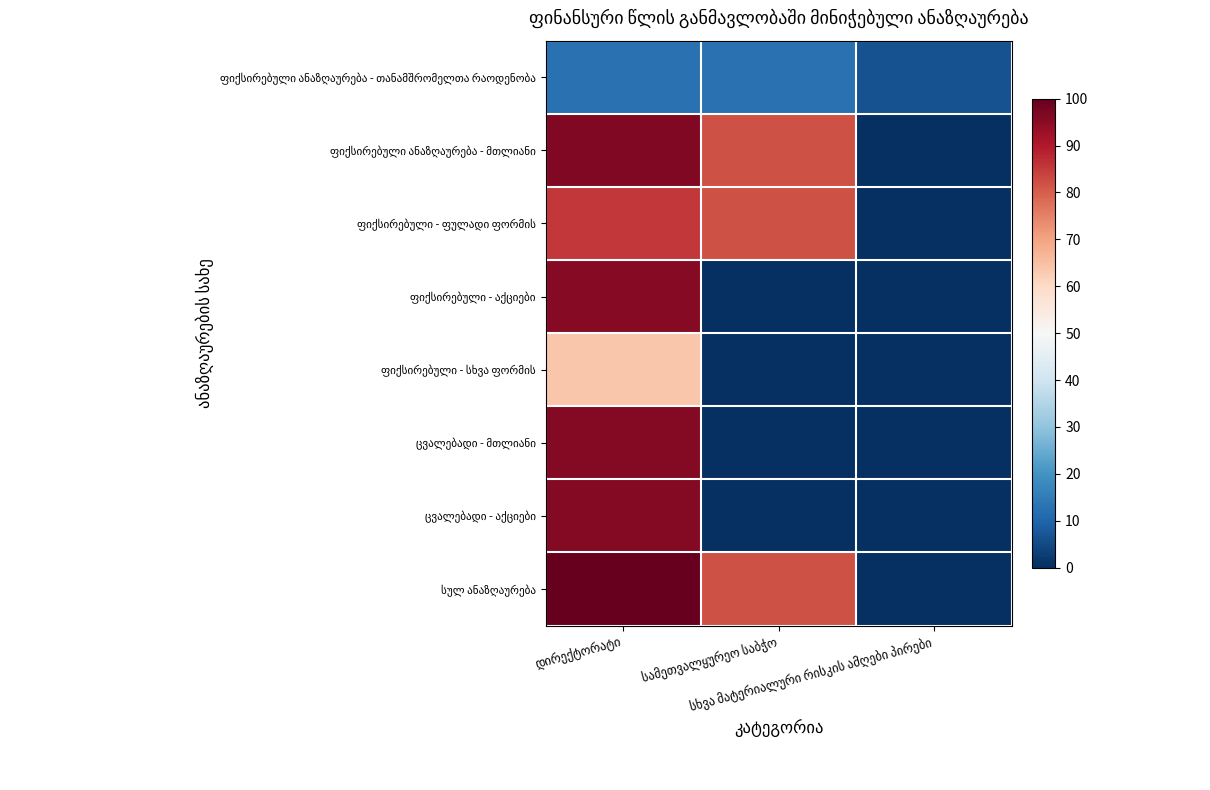

What is the total value across all series at დირექტორატი?

644.9